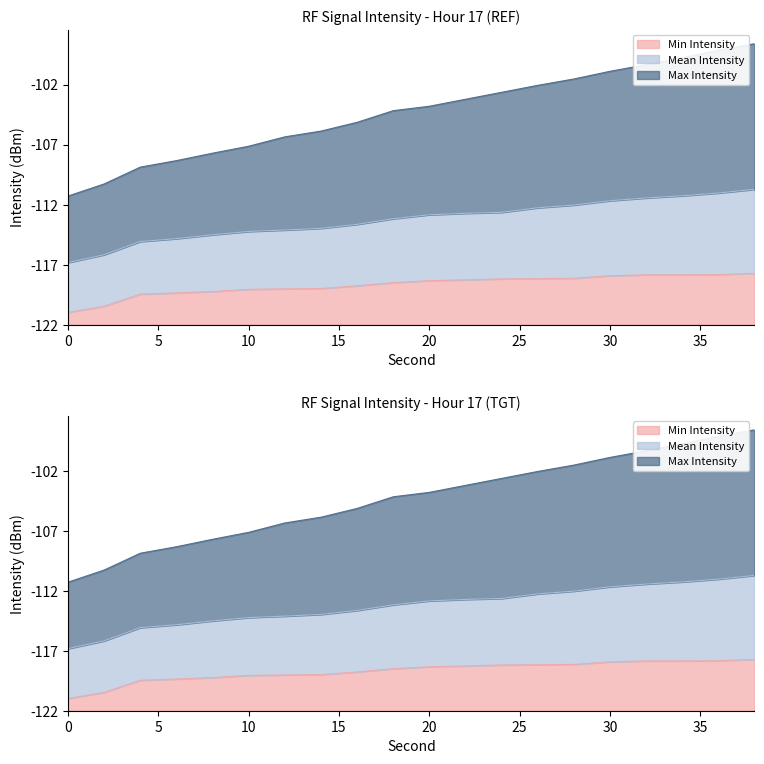

True or false: Mean Intensity and Min Intensity cross at least once.

False